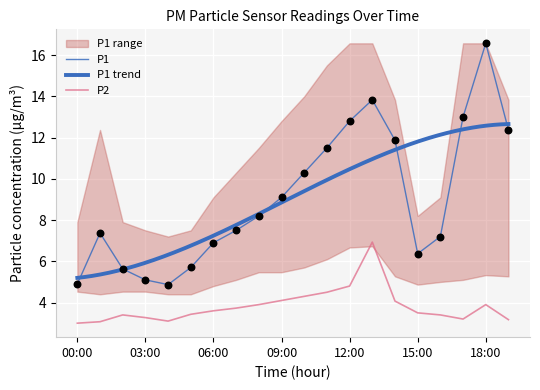

At how many categories does at least one series exceed 14?

1